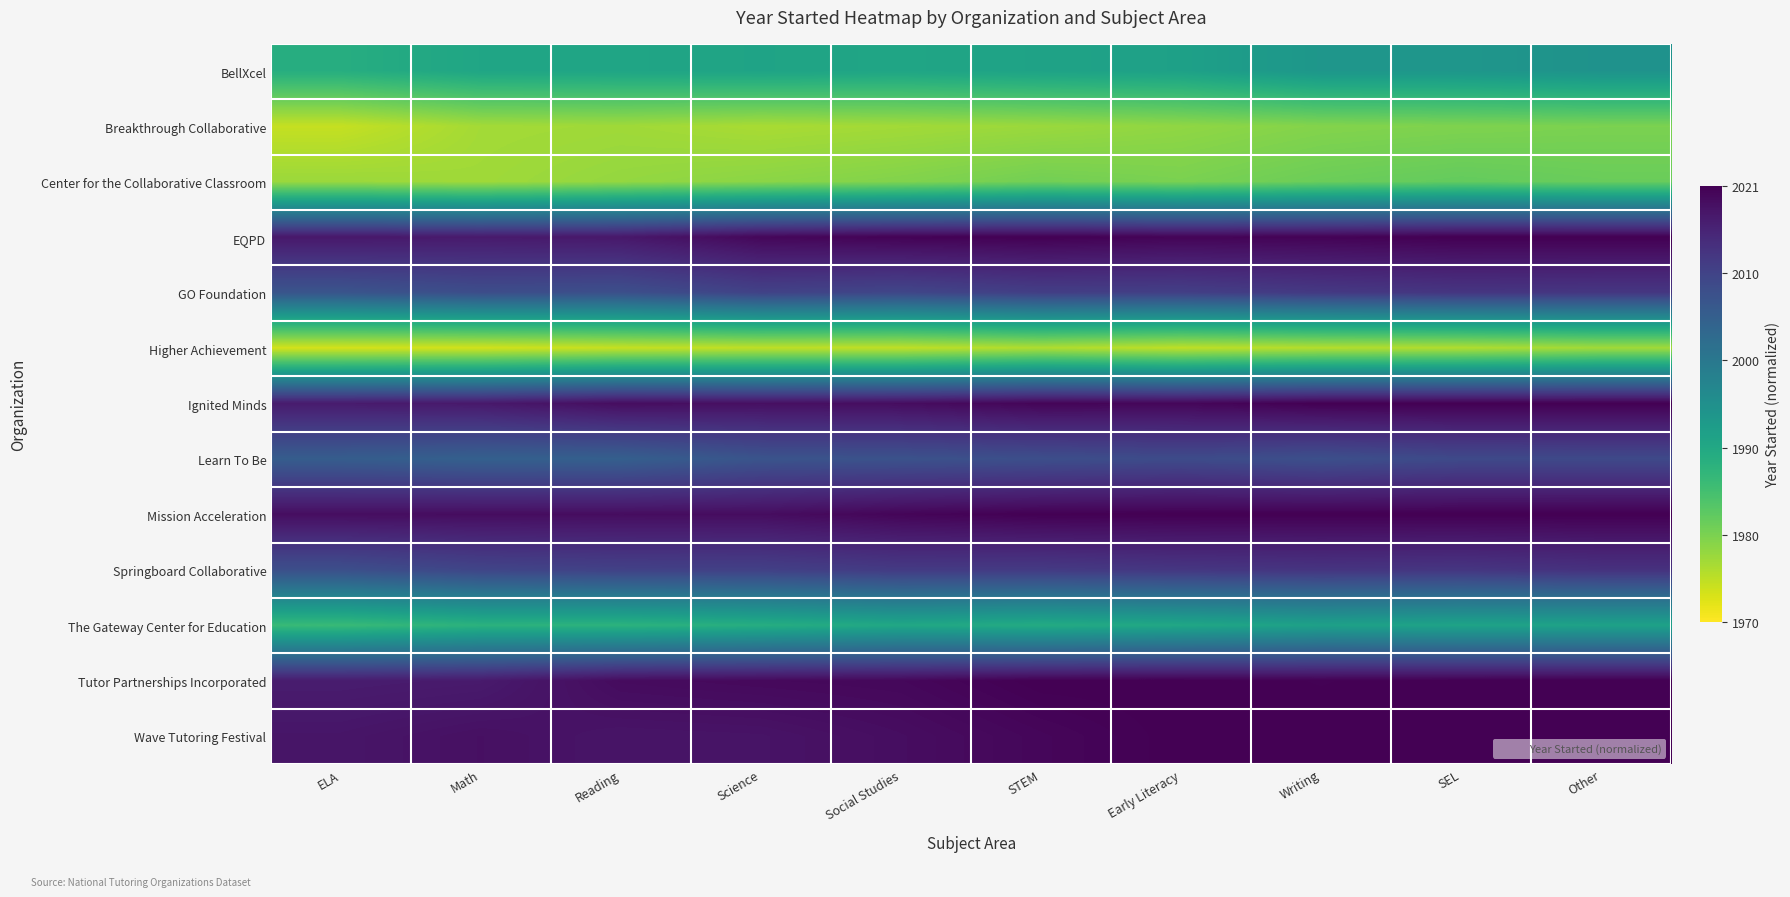

Reading left to right, extract all data points from this chart.

BellXcel: ELA=0.4	Math=0.4	Reading=0.4	Science=0.4	Social Studies=0.4	STEM=0.4	Early Literacy=0.4	Writing=0.5	SEL=0.5	Other=0.5
Breakthrough Collaborative: ELA=0.1	Math=0.1	Reading=0.1	Science=0.1	Social Studies=0.1	STEM=0.1	Early Literacy=0.2	Writing=0.2	SEL=0.2	Other=0.2
Center for the Collaborative Classroom: ELA=0.2	Math=0.1	Reading=0.2	Science=0.2	Social Studies=0.2	STEM=0.2	Early Literacy=0.2	Writing=0.2	SEL=0.2	Other=0.2
EQPD: ELA=0.9	Math=0.9	Reading=0.9	Science=1.0	Social Studies=1.0	STEM=1.0	Early Literacy=1.0	Writing=1.0	SEL=1.0	Other=1.0
GO Foundation: ELA=0.7	Math=0.8	Reading=0.8	Science=0.8	Social Studies=0.8	STEM=0.8	Early Literacy=0.8	Writing=0.8	SEL=0.8	Other=0.8
Higher Achievement: ELA=0.1	Math=0.1	Reading=0.1	Science=0.1	Social Studies=0.1	STEM=0.1	Early Literacy=0.1	Writing=0.1	SEL=0.1	Other=0.1
Ignited Minds: ELA=0.9	Math=0.9	Reading=1.0	Science=1.0	Social Studies=1.0	STEM=1.0	Early Literacy=1.0	Writing=1.0	SEL=1.0	Other=1.0
Learn To Be: ELA=0.7	Math=0.7	Reading=0.7	Science=0.7	Social Studies=0.7	STEM=0.8	Early Literacy=0.8	Writing=0.8	SEL=0.8	Other=0.8
Mission Acceleration: ELA=1.0	Math=1.0	Reading=1.0	Science=1.0	Social Studies=1.0	STEM=1.0	Early Literacy=1.0	Writing=1.0	SEL=1.0	Other=1.0
Springboard Collaborative: ELA=0.8	Math=0.8	Reading=0.8	Science=0.8	Social Studies=0.8	STEM=0.8	Early Literacy=0.8	Writing=0.8	SEL=0.8	Other=0.9
The Gateway Center for Education: ELA=0.3	Math=0.4	Reading=0.4	Science=0.4	Social Studies=0.4	STEM=0.4	Early Literacy=0.4	Writing=0.4	SEL=0.4	Other=0.4
Tutor Partnerships Incorporated: ELA=0.9	Math=0.9	Reading=1.0	Science=1.0	Social Studies=1.0	STEM=1.0	Early Literacy=1.0	Writing=1.0	SEL=1.0	Other=1.0
Wave Tutoring Festival: ELA=0.9	Math=1.0	Reading=0.9	Science=0.9	Social Studies=1.0	STEM=1.0	Early Literacy=1.0	Writing=1.0	SEL=1.0	Other=1.0